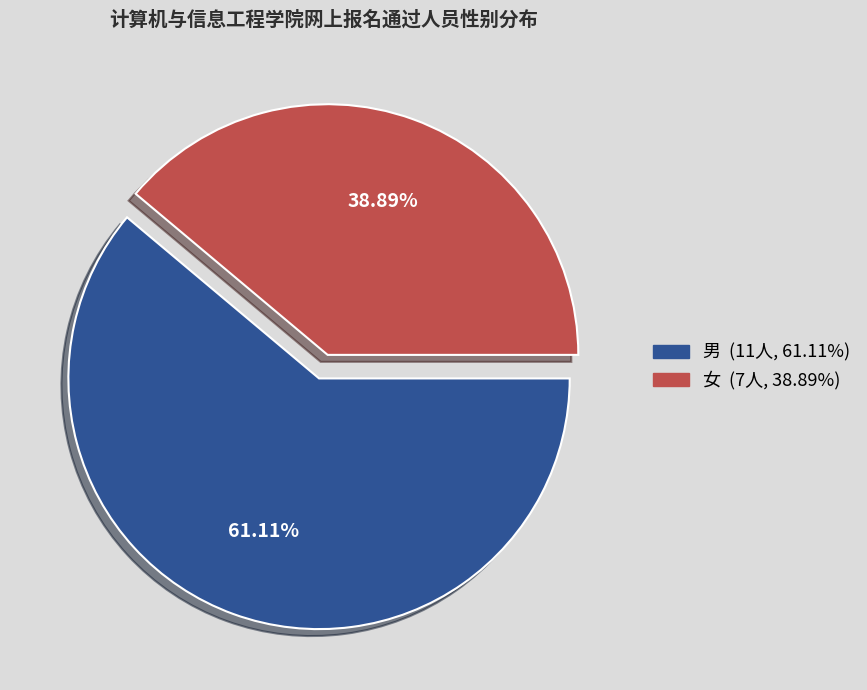

To the nearest percent, what percentage of the pie is 女?

39%